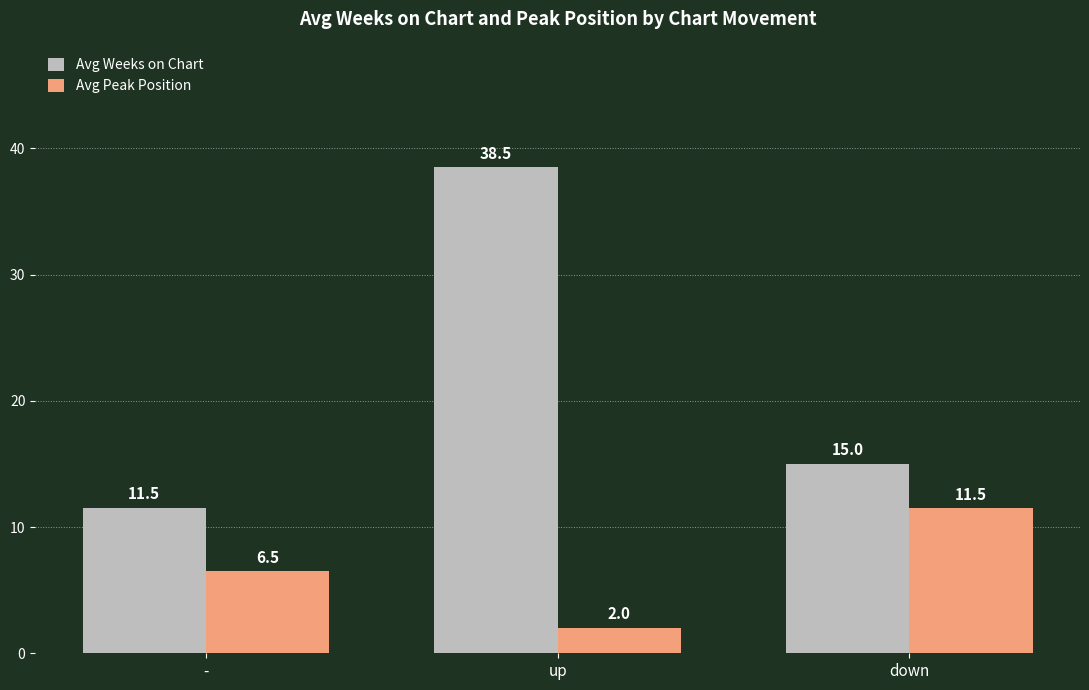

What value does the Avg Weeks on Chart series have at down?

15.0